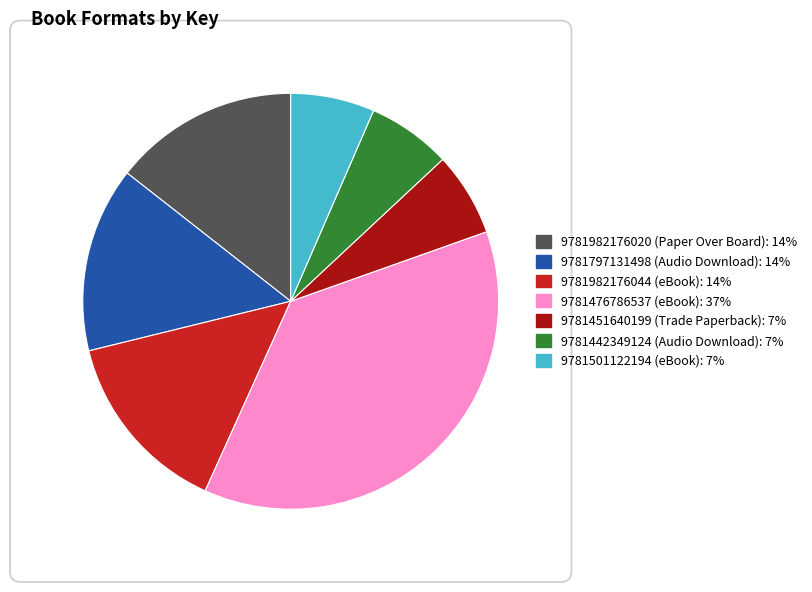

Is it true that 9781476786537 (eBook) is 46% of the pie?

False